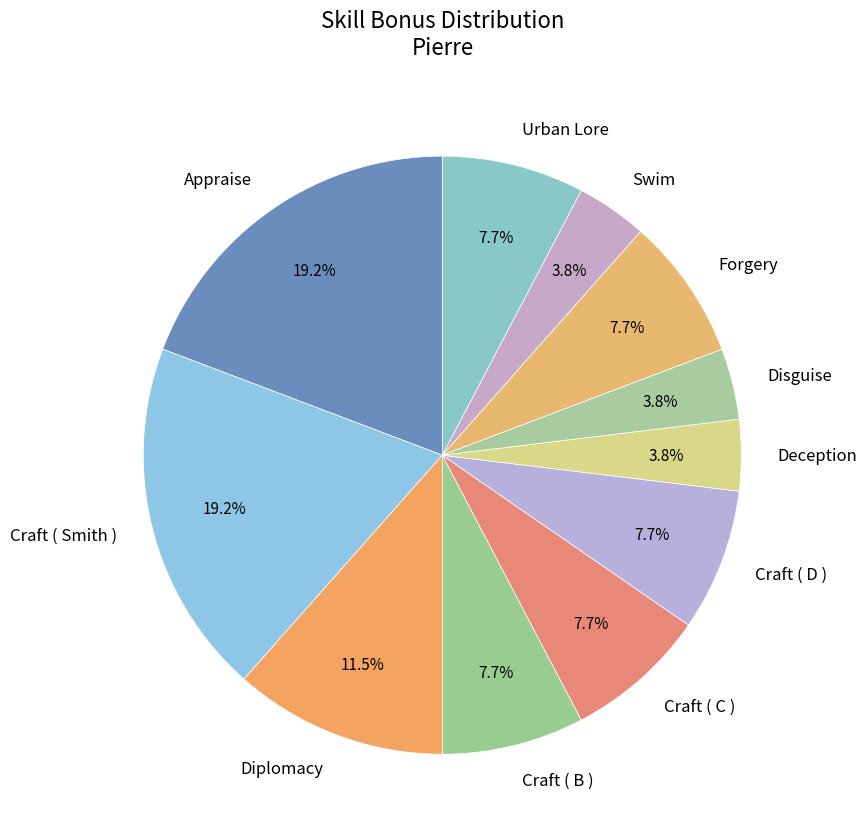

What percentage is the Craft ( B ) slice, to the nearest percent?

8%